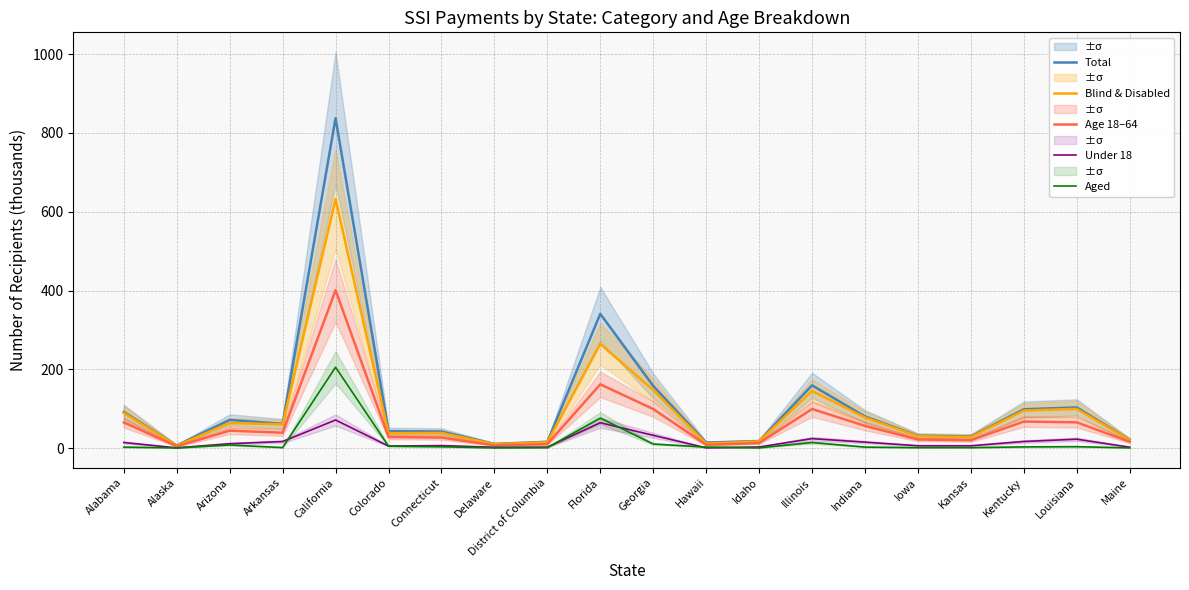

What is the difference between the Blind & Disabled values at Idaho and Arkansas?

43.1